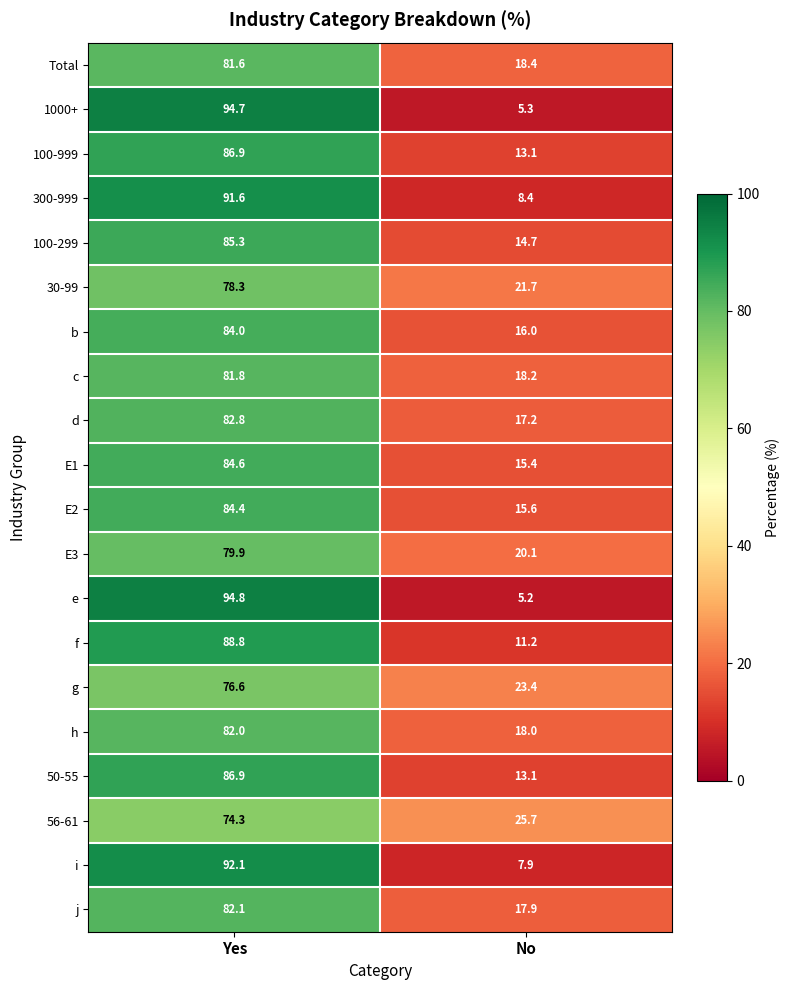

Where does the e series first go above 94?

Yes